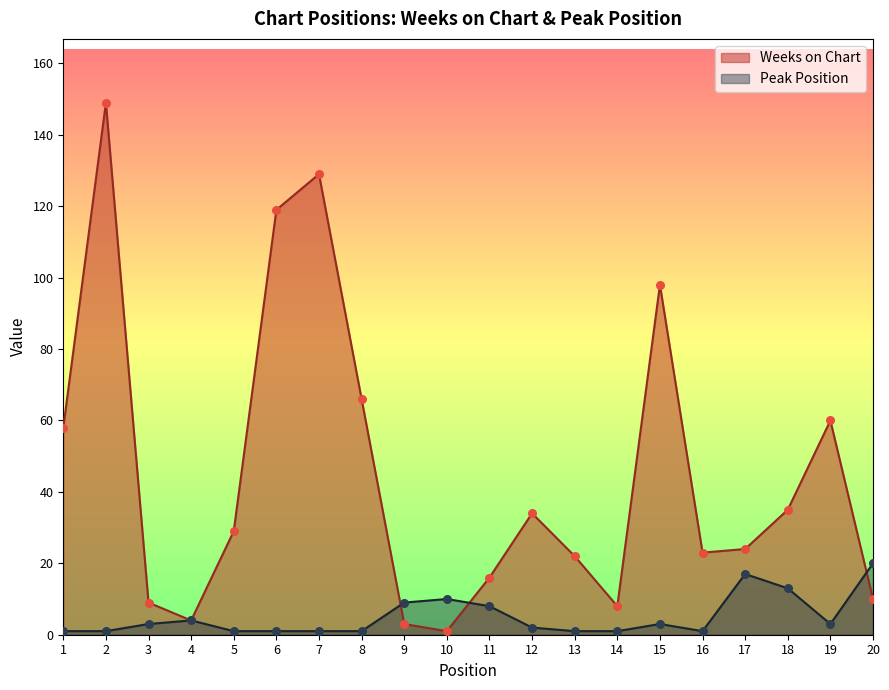

Which series reaches the minimum Y coordinate?

Weeks on Chart